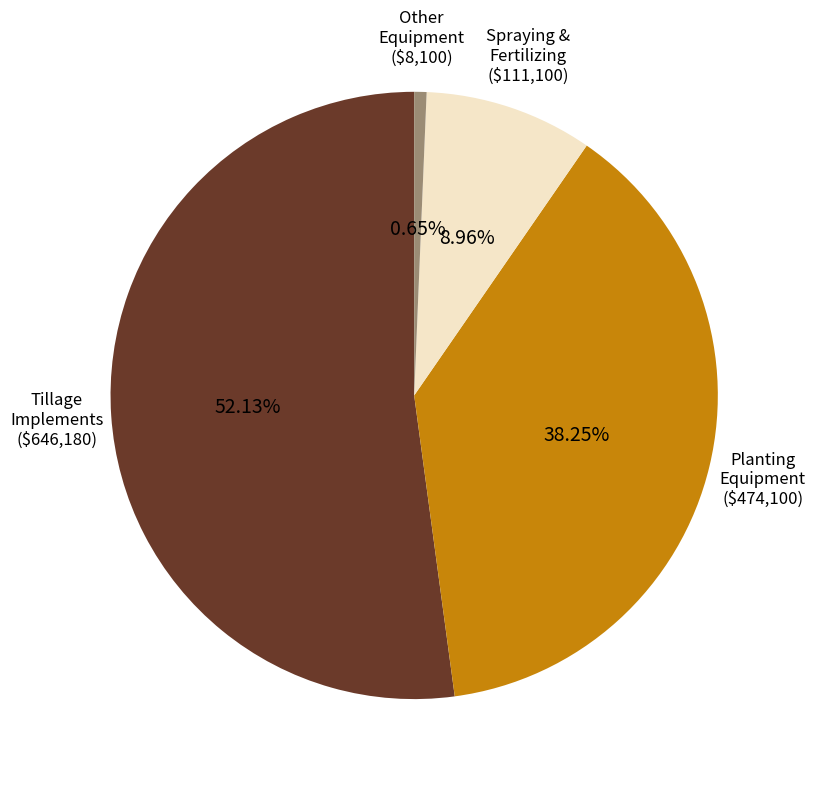

Is there a majority slice in this chart?

Yes